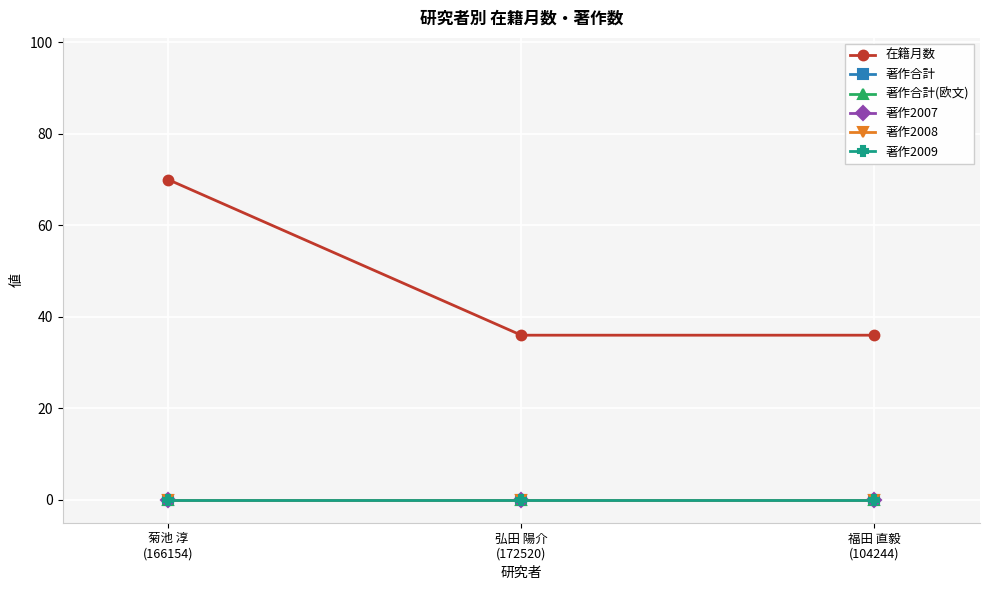

What is the label of the 3rd point from the left?

福田 直毅
(104244)